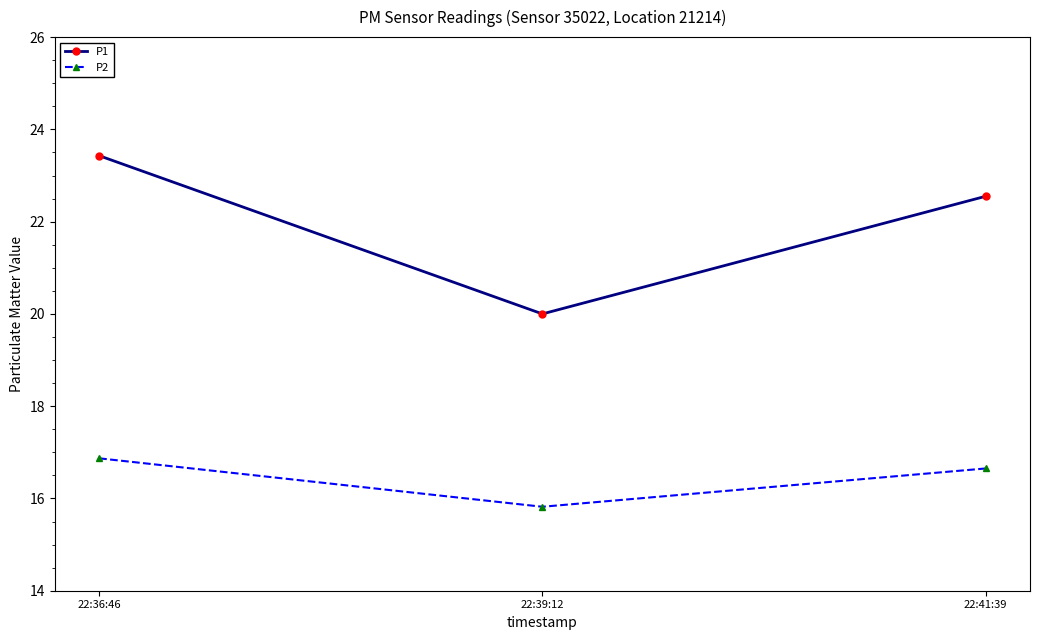

Is it true that P2 equals 16.9 at 22:36:46?

True